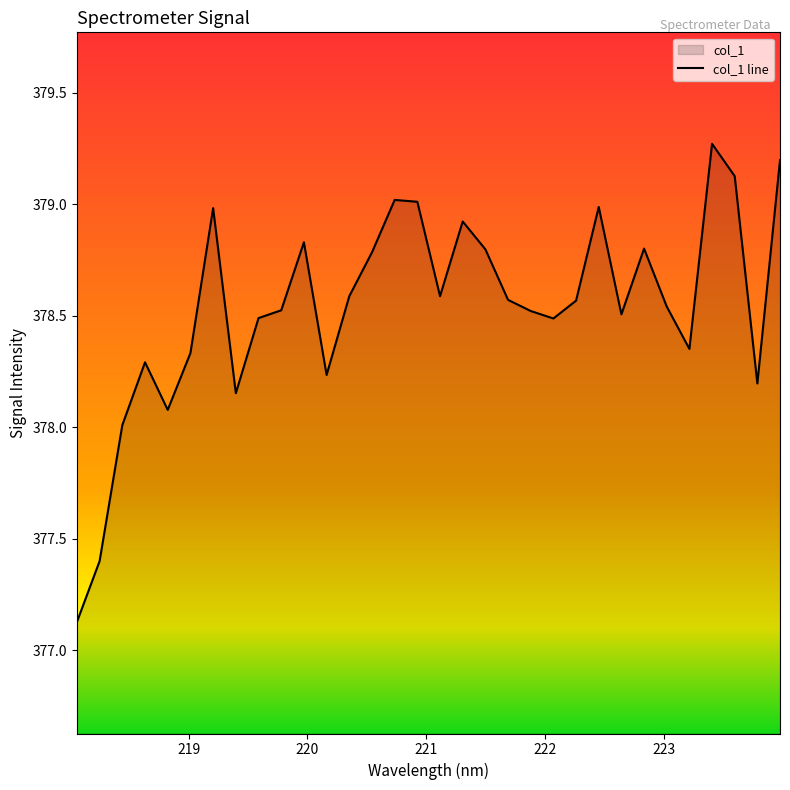

What is the minimum value shown in the chart?

377.1